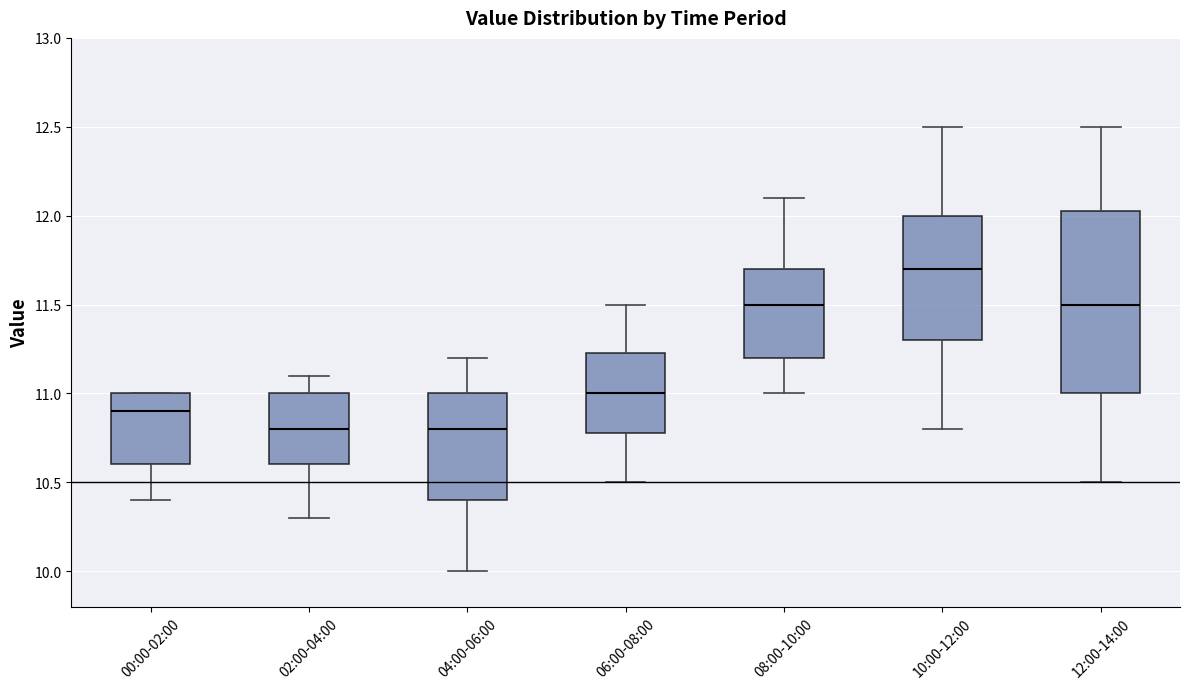

Reading left to right, read every box against the y-axis: the position of its median line, the range the box covers, and the ends of its whiskers. The values are not printed on the chart, so give them approximately, as read against the axis.

00:00-02:00: median 10.90, box 10.60 to 11.00, whiskers 10.40 to 11.00
02:00-04:00: median 10.80, box 10.60 to 11.00, whiskers 10.30 to 11.10
04:00-06:00: median 10.80, box 10.40 to 11.00, whiskers 10.00 to 11.20
06:00-08:00: median 11.00, box 10.80 to 11.25, whiskers 10.50 to 11.50
08:00-10:00: median 11.50, box 11.20 to 11.70, whiskers 11.00 to 12.10
10:00-12:00: median 11.70, box 11.30 to 12.00, whiskers 10.80 to 12.50
12:00-14:00: median 11.50, box 11.00 to 12.05, whiskers 10.50 to 12.50